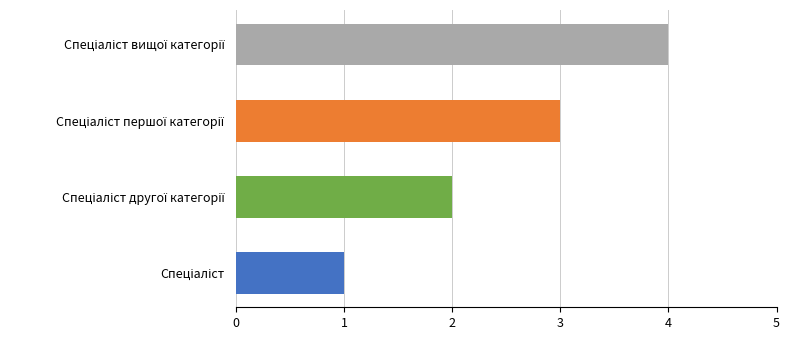

What is the sum of all values?

10